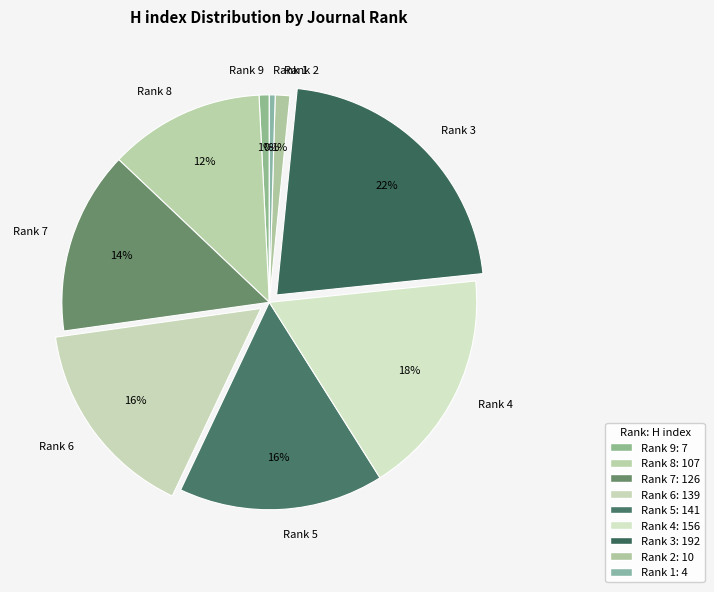

Is the sum of Rank 8 and Rank 9 greater than half?

No